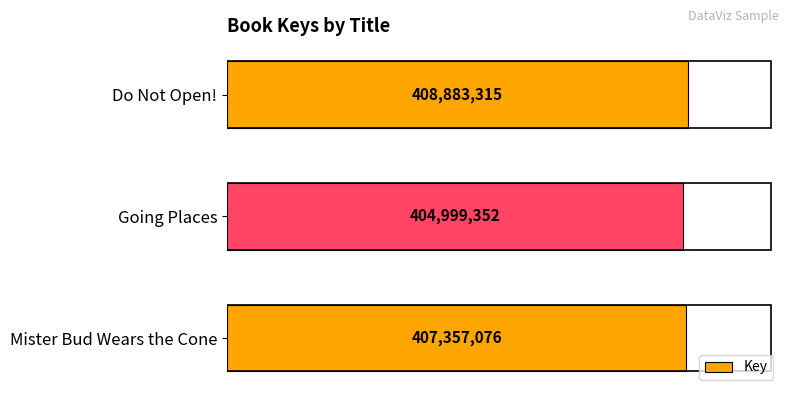

What is the change in value from Mister Bud Wears the Cone to Going Places?

-2357724